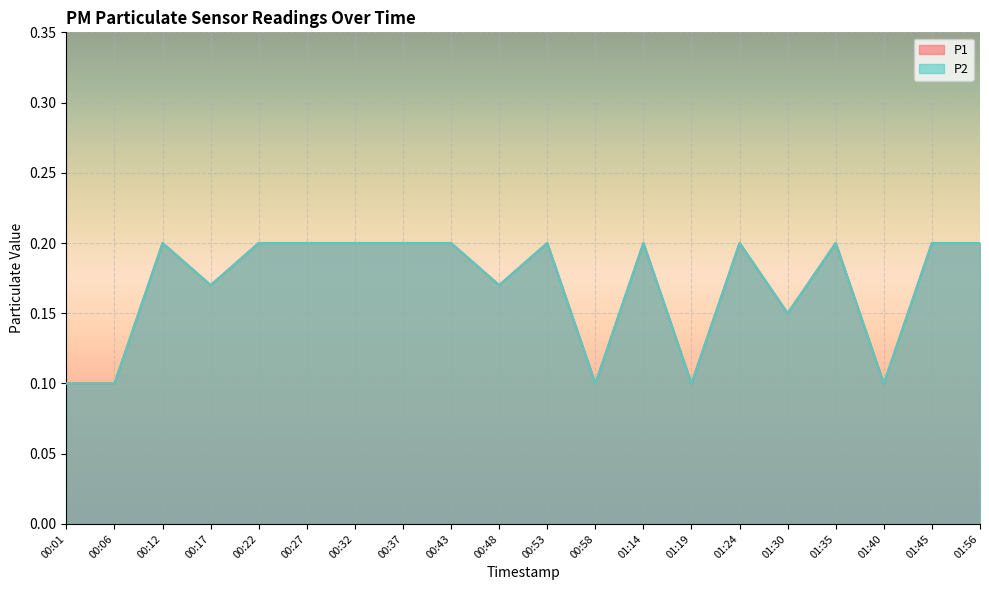

What is the total value across all series at 00:58?

0.2